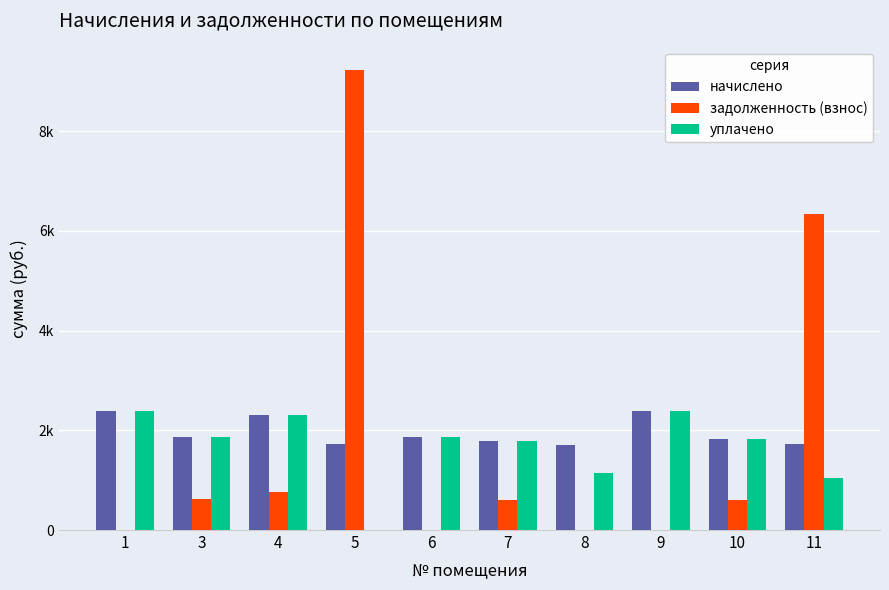

What are all the series names shown in the legend?

начислено, задолженность (взнос), уплачено